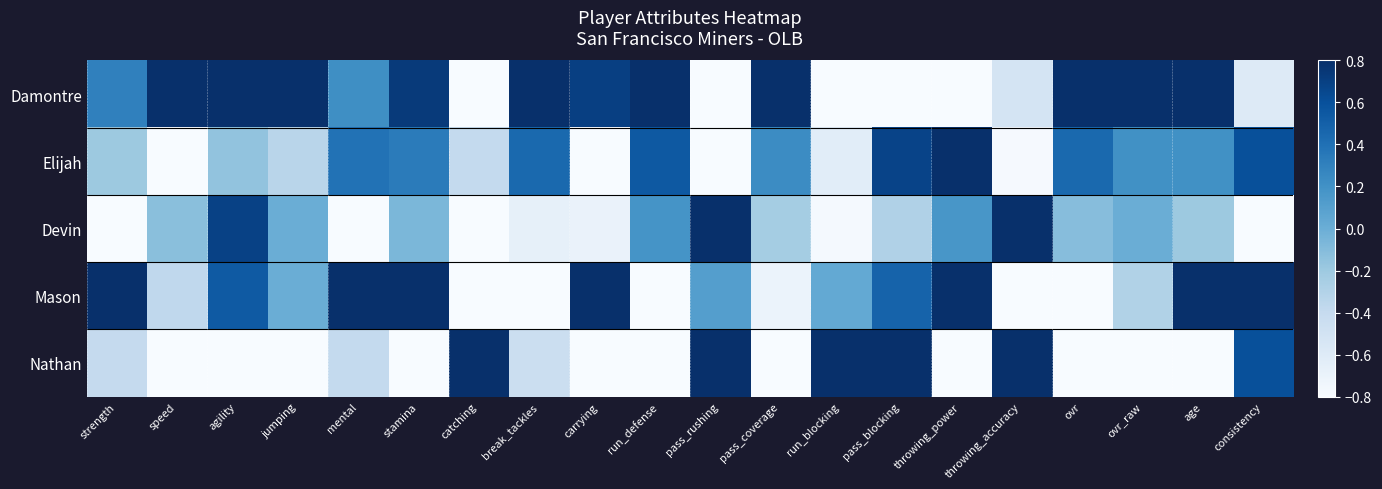

Reading left to right, what are all the values shown in this chart?

Damontre: strength=0.3	speed=1.0	agility=1.0	jumping=1.0	mental=0.2	stamina=0.7	catching=-1.0	break_tackles=1.0	carrying=0.7	run_defense=1.0	pass_rushing=-1.0	pass_coverage=1.0	run_blocking=-1.0	pass_blocking=-1.0	throwing_power=-1.0	throwing_accuracy=-0.5	ovr=1.0	ovr_raw=1.0	age=1.0	consistency=-0.6
Elijah: strength=-0.2	speed=-0.9	agility=-0.2	jumping=-0.3	mental=0.4	stamina=0.3	catching=-0.4	break_tackles=0.4	carrying=-1.0	run_defense=0.5	pass_rushing=-1.0	pass_coverage=0.2	run_blocking=-0.6	pass_blocking=0.7	throwing_power=1.0	throwing_accuracy=-0.8	ovr=0.4	ovr_raw=0.2	age=0.2	consistency=0.6
Devin: strength=-1.0	speed=-0.1	agility=0.7	jumping=0.0	mental=-1.0	stamina=-0.1	catching=-0.8	break_tackles=-0.7	carrying=-0.7	run_defense=0.2	pass_rushing=1.0	pass_coverage=-0.2	run_blocking=-0.8	pass_blocking=-0.3	throwing_power=0.2	throwing_accuracy=1.0	ovr=-0.1	ovr_raw=0.0	age=-0.2	consistency=-1.0
Mason: strength=1.0	speed=-0.4	agility=0.5	jumping=0.0	mental=1.0	stamina=1.0	catching=-0.8	break_tackles=-1.0	carrying=1.0	run_defense=-1.0	pass_rushing=0.1	pass_coverage=-0.7	run_blocking=0.0	pass_blocking=0.5	throwing_power=1.0	throwing_accuracy=-1.0	ovr=-0.9	ovr_raw=-0.3	age=1.0	consistency=1.0
Nathan: strength=-0.4	speed=-1.0	agility=-1.0	jumping=-1.0	mental=-0.4	stamina=-1.0	catching=1.0	break_tackles=-0.4	carrying=-1.0	run_defense=-1.0	pass_rushing=1.0	pass_coverage=-1.0	run_blocking=1.0	pass_blocking=1.0	throwing_power=-1.0	throwing_accuracy=1.0	ovr=-1.0	ovr_raw=-1.0	age=-1.0	consistency=0.6